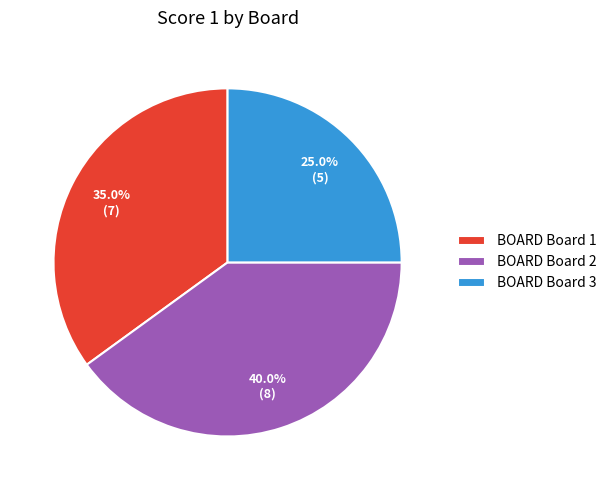

What percentage do BOARD Board 1 and BOARD Board 2 together represent?

75.0%